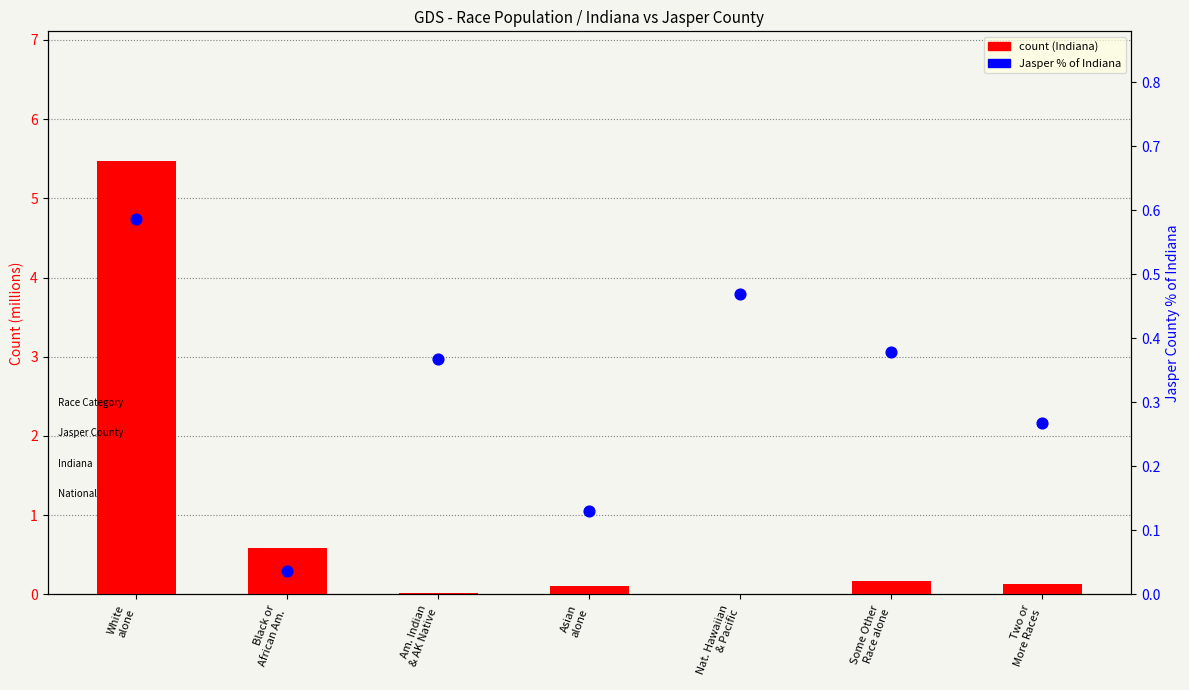

At which category is the sum across all series the highest?

White
alone